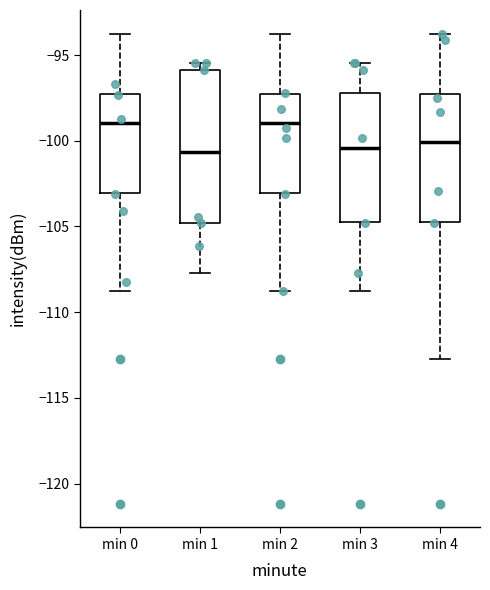

Reading left to right, transcribe this box plot: for each box, give where its median line is, the range the box spans, and where its two whiskers end, as read against the y-axis. The values are not printed on the chart, so give them approximately, as read against the axis.

min 0: median -99.0, box -103.0 to -97.5, whiskers -108.5 to -93.5
min 1: median -100.5, box -105.0 to -96.0, whiskers -107.5 to -95.5
min 2: median -99.0, box -103.0 to -97.5, whiskers -108.5 to -93.5
min 3: median -100.5, box -104.5 to -97.0, whiskers -108.5 to -95.5
min 4: median -100.0, box -104.5 to -97.5, whiskers -112.5 to -93.5